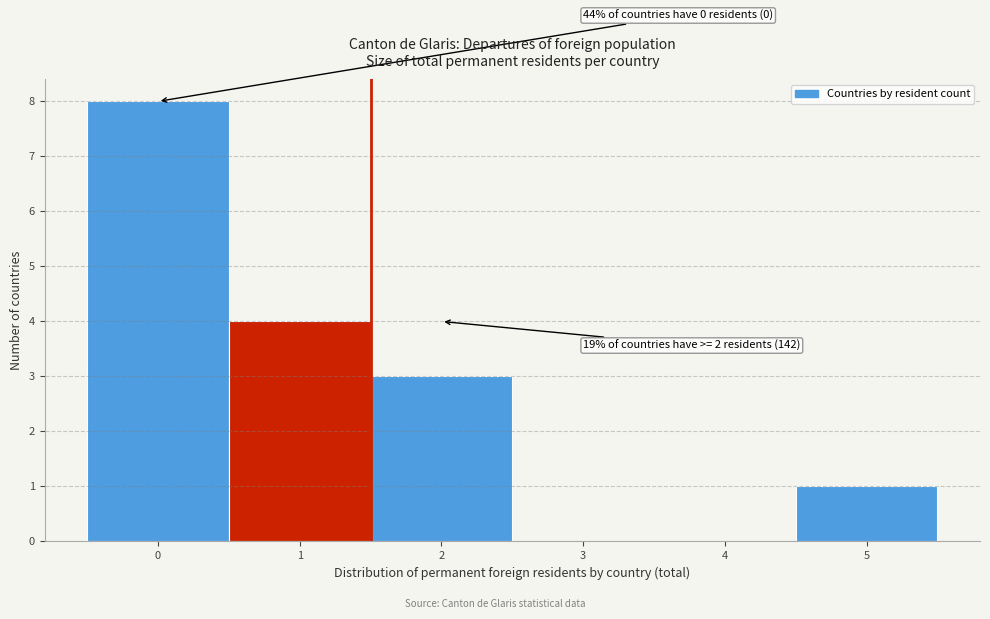

Reading right to left, list all the values displayed in this chart.

5=1	4=0	3=0	2=3	1=4	0=8